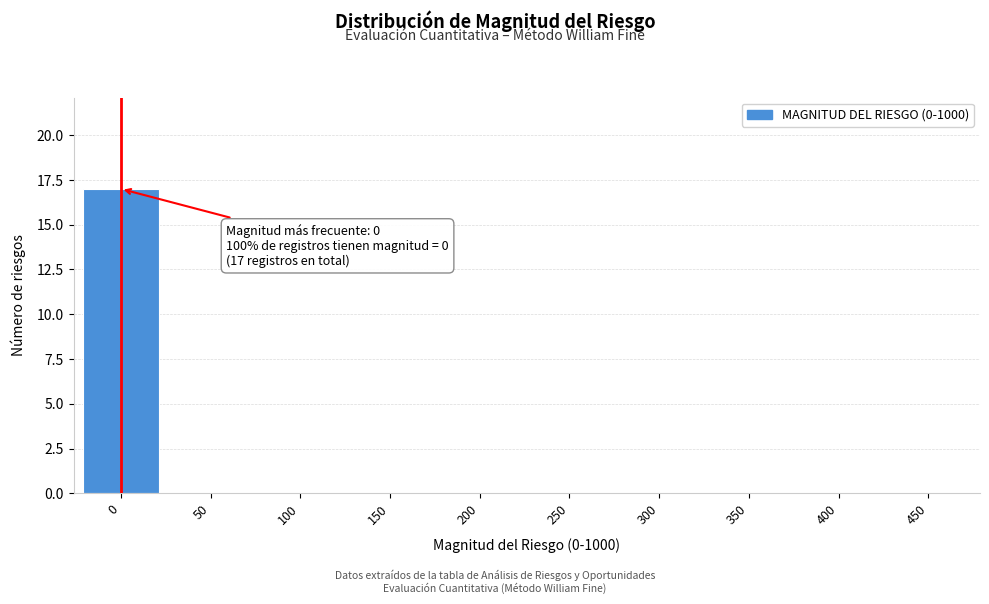

Reading left to right, transcribe all the data shown in this chart.

0=17	50=0	100=0	150=0	200=0	250=0	300=0	350=0	400=0	450=0